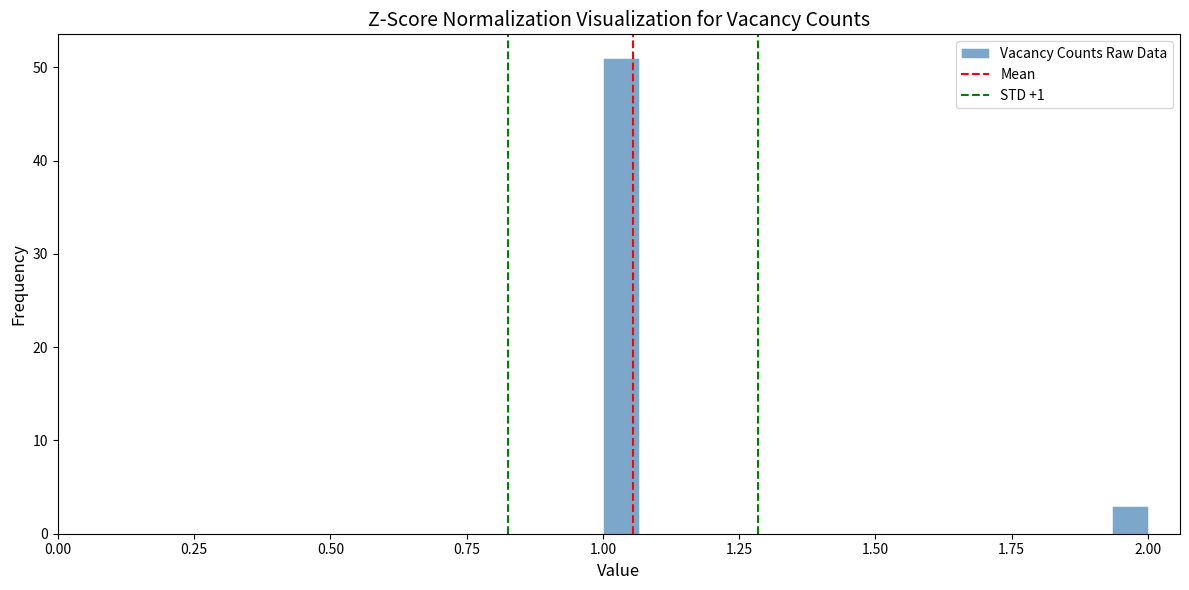

Read against the x-axis, roughly where is the centre of the tallest bar?

1.05